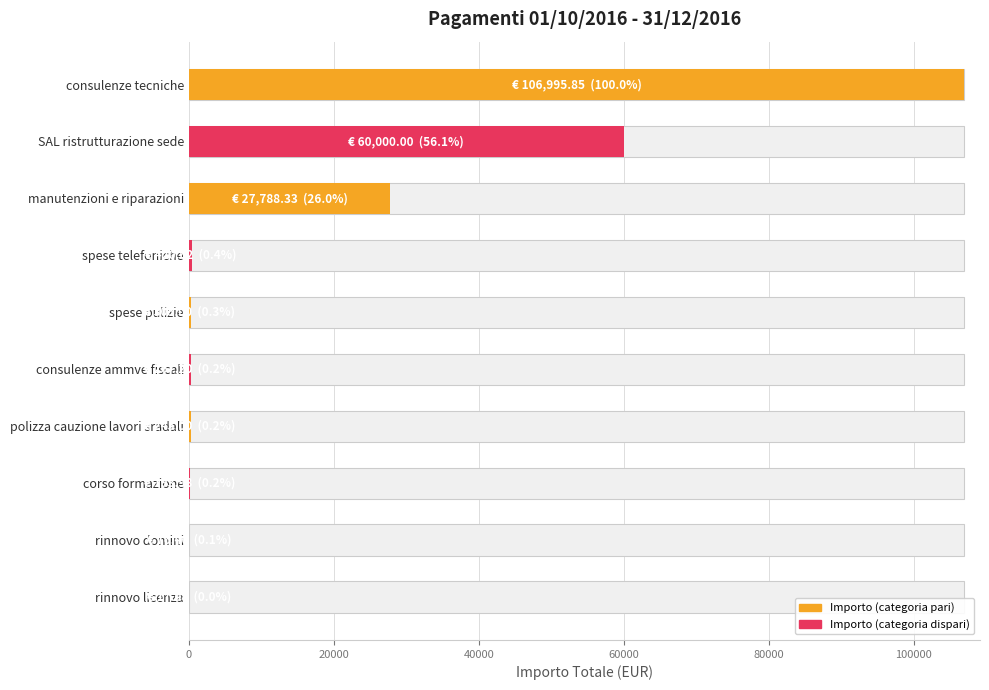

What position from the left is rinnovo domini?

9